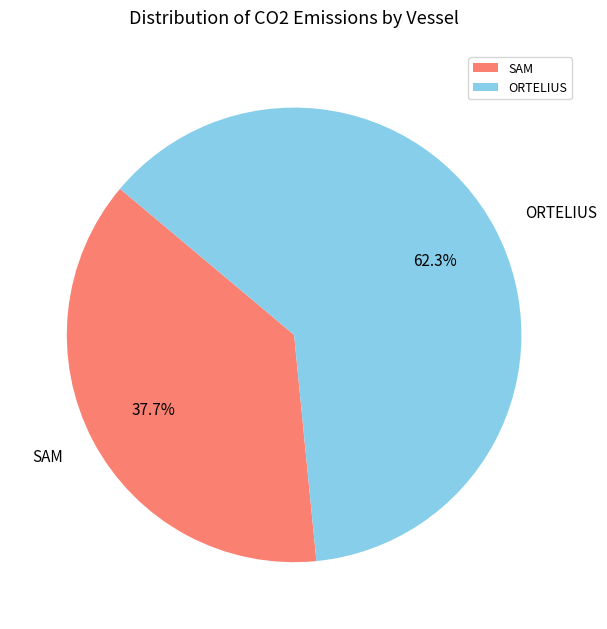

To the nearest percent, what is the difference between the ORTELIUS and SAM slice percentages?

25%